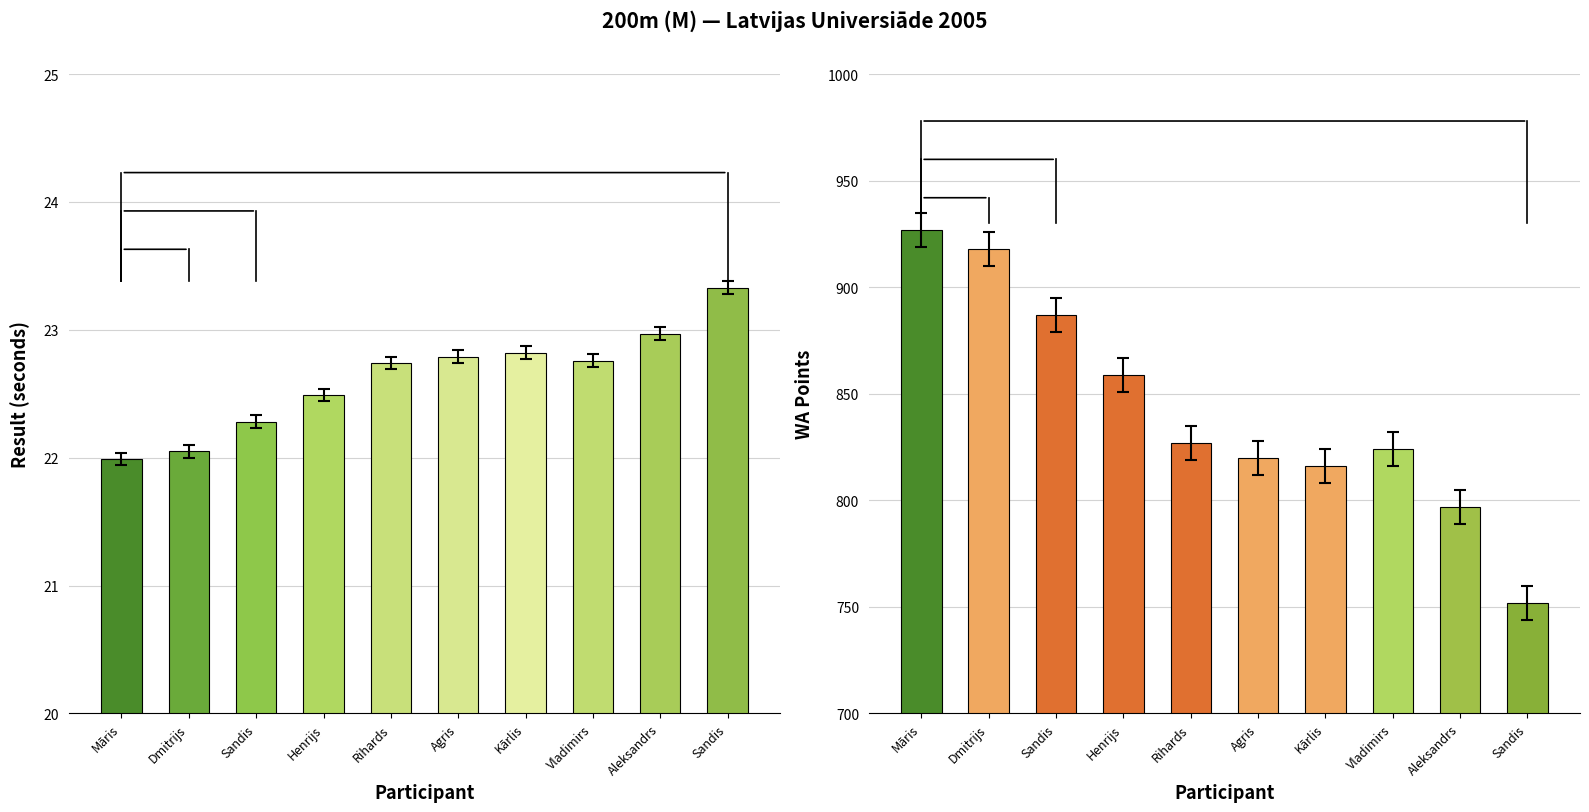

Reading left to right, list all the values displayed in this chart.

Result (s): Māris=22.0	Dmitrijs=22.1	Sandis=22.3	Henrijs=22.5	Rihards=22.7	Agris=22.8	Kārlis=22.8	Vladimirs=22.8	Aleksandrs=23.0	Sandis=23.3
WA Points: Māris=927.0	Dmitrijs=918.0	Sandis=887.0	Henrijs=859.0	Rihards=827.0	Agris=820.0	Kārlis=816.0	Vladimirs=824.0	Aleksandrs=797.0	Sandis=752.0